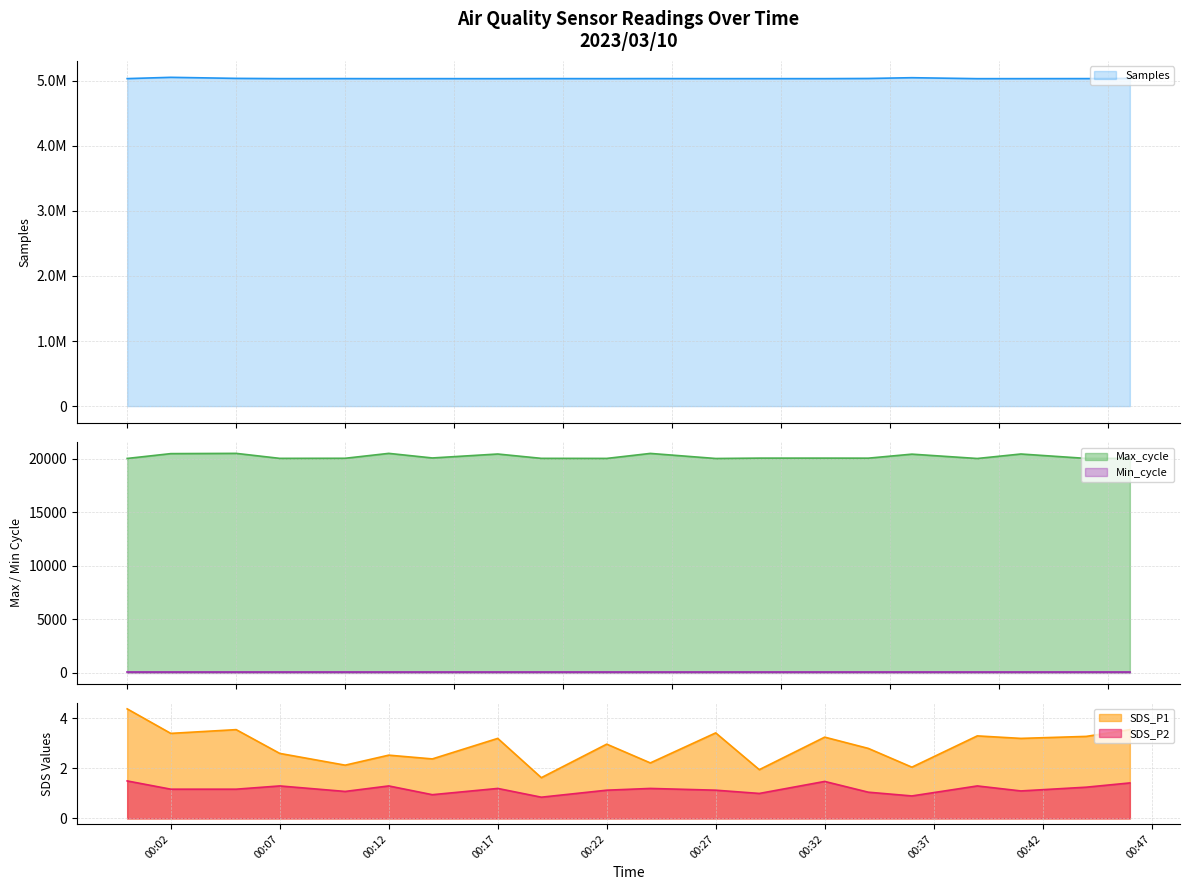

The SDS_P2 series shows 1.2 at 00:02. True or false?

True